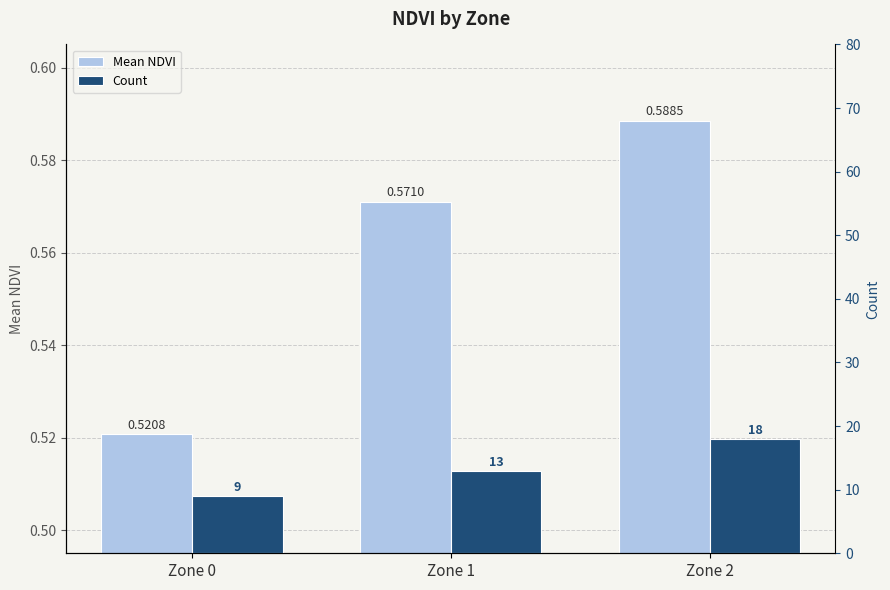

At Zone 2, list the series in order from largest to smallest.

Count, Mean NDVI